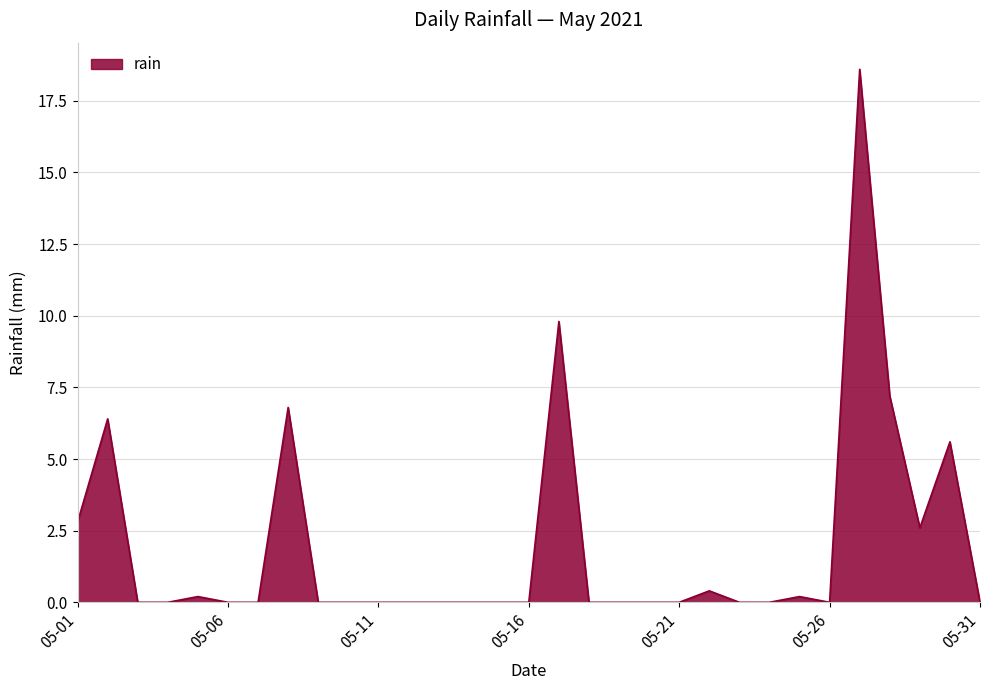

What is the maximum value shown in the chart?

18.6